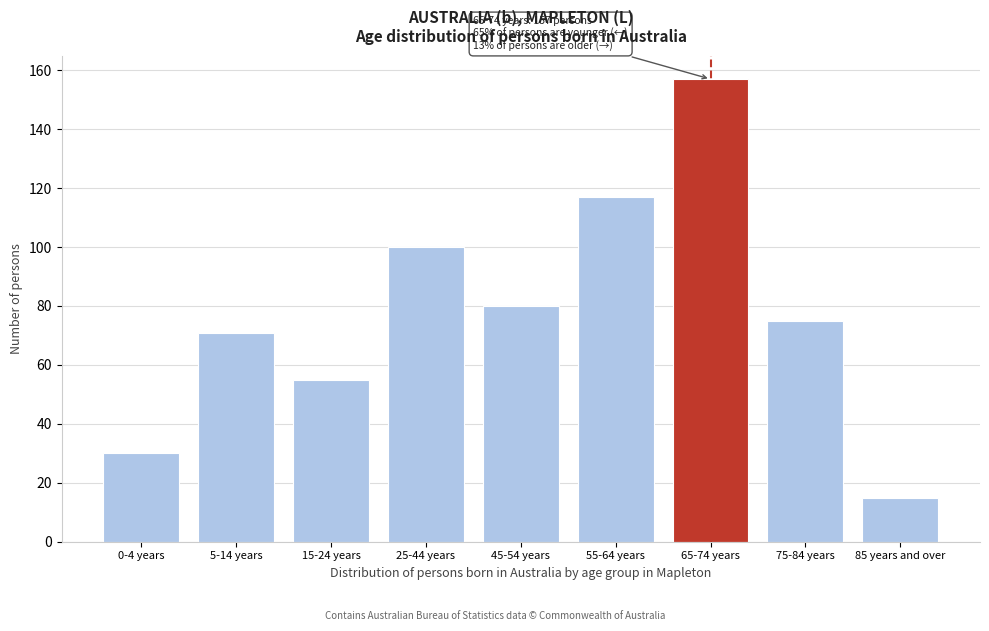

Reading left to right, transcribe all the data shown in this chart.

30	71	55	100	80	117	157	75	15